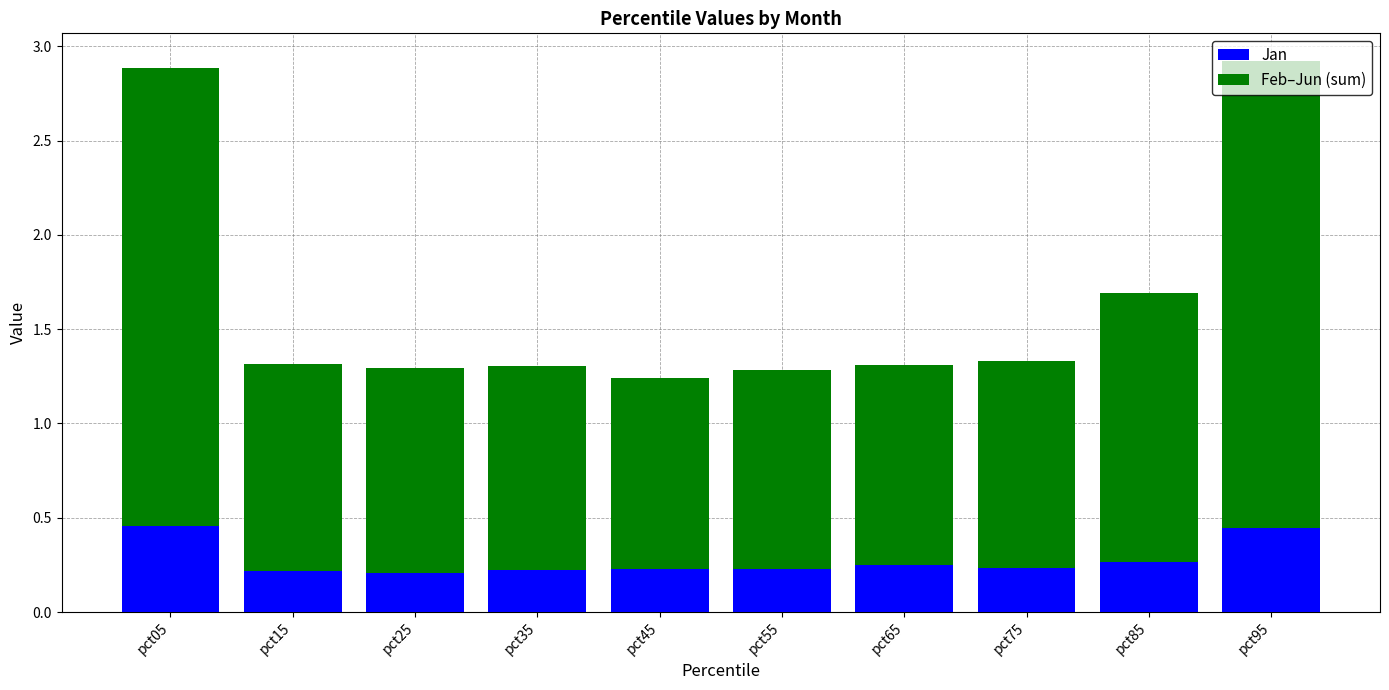

What is the sum of the Jan values at pct95 and pct55?

0.7